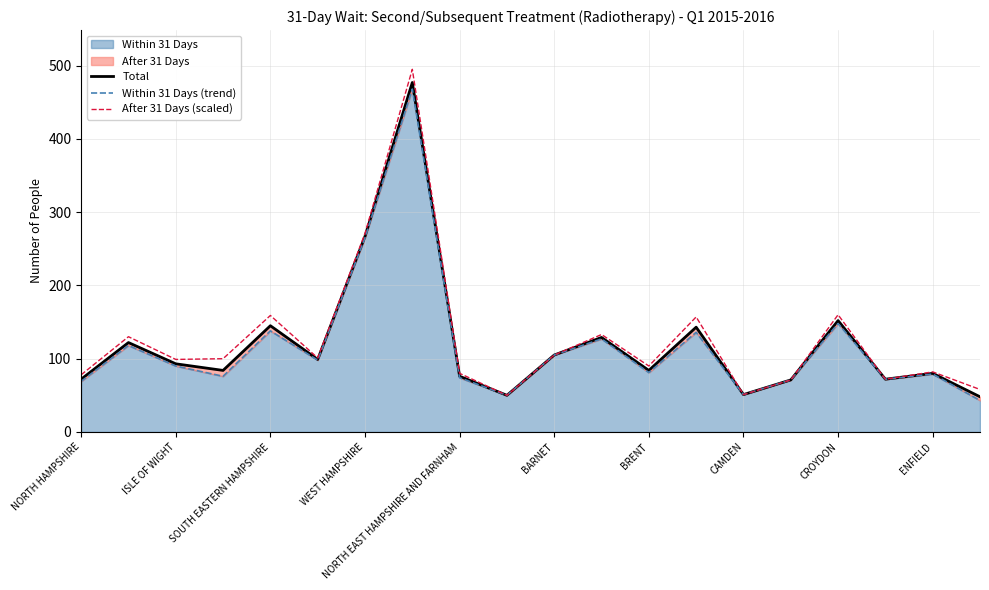

What position from the left is 19?

20